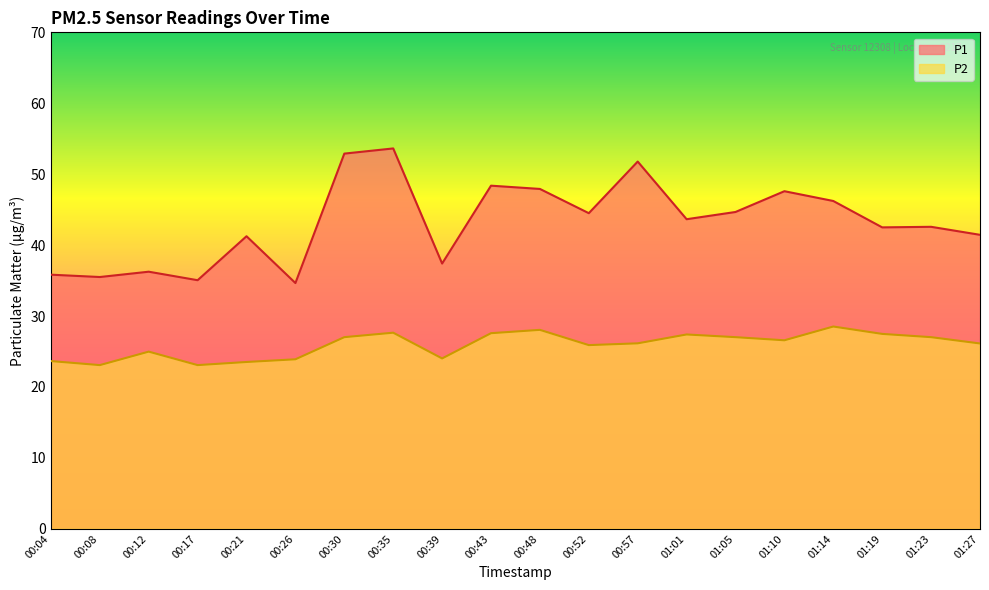

List the labels in order of P2 value, smallest first.

00:08, 00:17, 00:21, 00:04, 00:26, 00:39, 00:12, 00:52, 01:27, 00:57, 01:10, 00:30, 01:05, 01:23, 01:01, 01:19, 00:43, 00:35, 00:48, 01:14